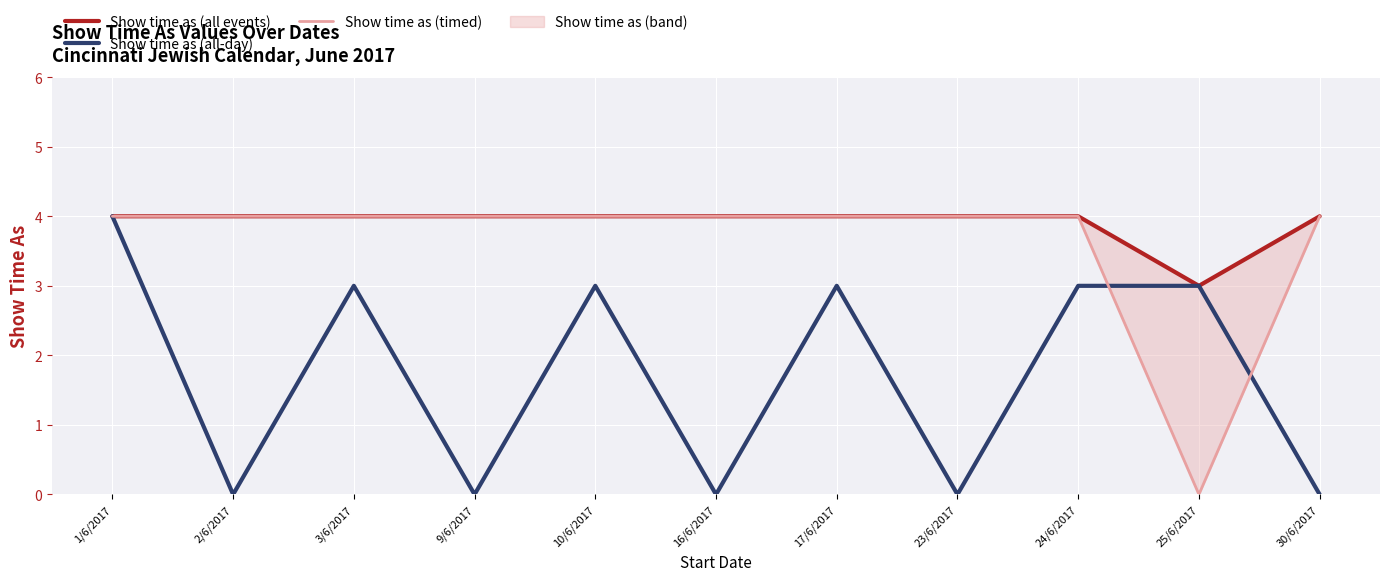

Which has a higher value, 30/6/2017 or 16/6/2017?

30/6/2017